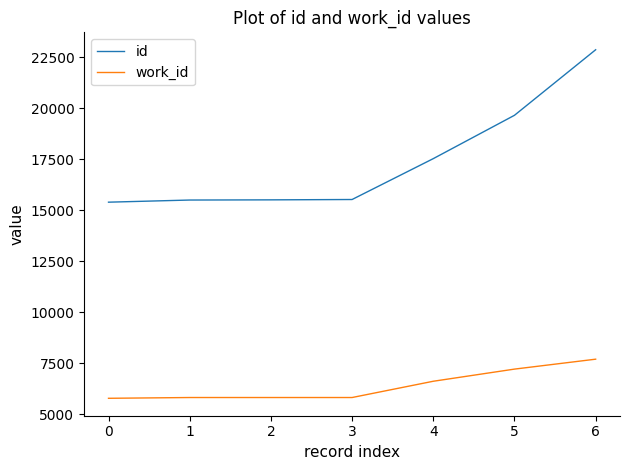

At which label is work_id closest to 6734?

4